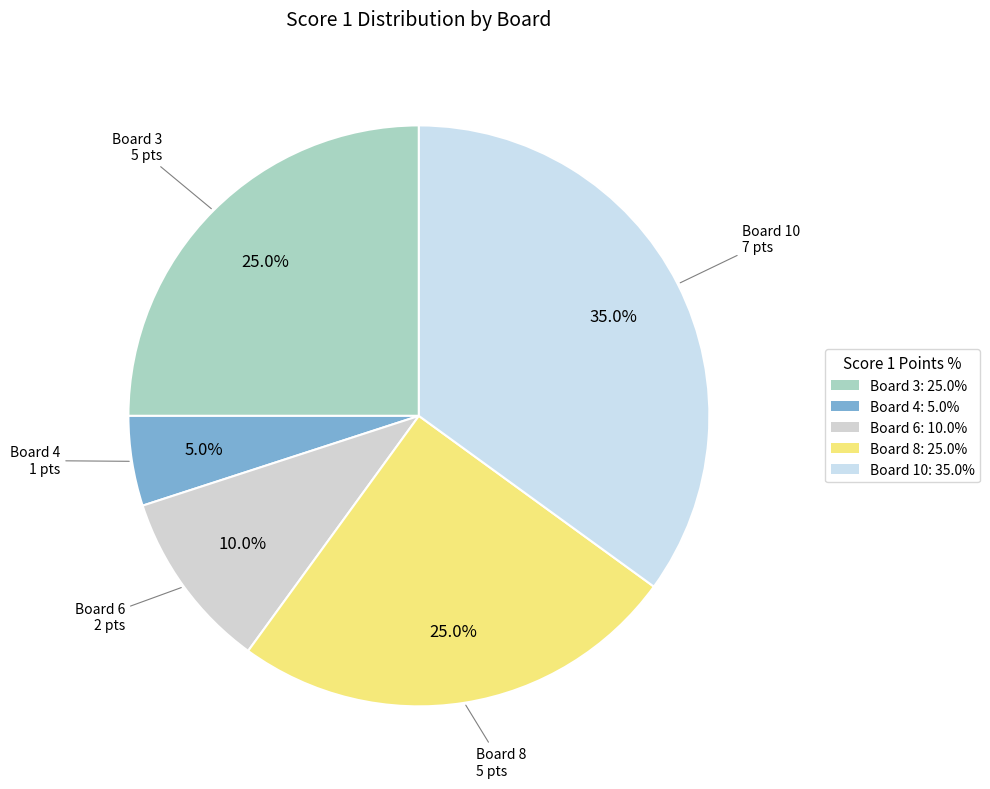

Is the sum of Board 3 and Board 4 greater than half?

No